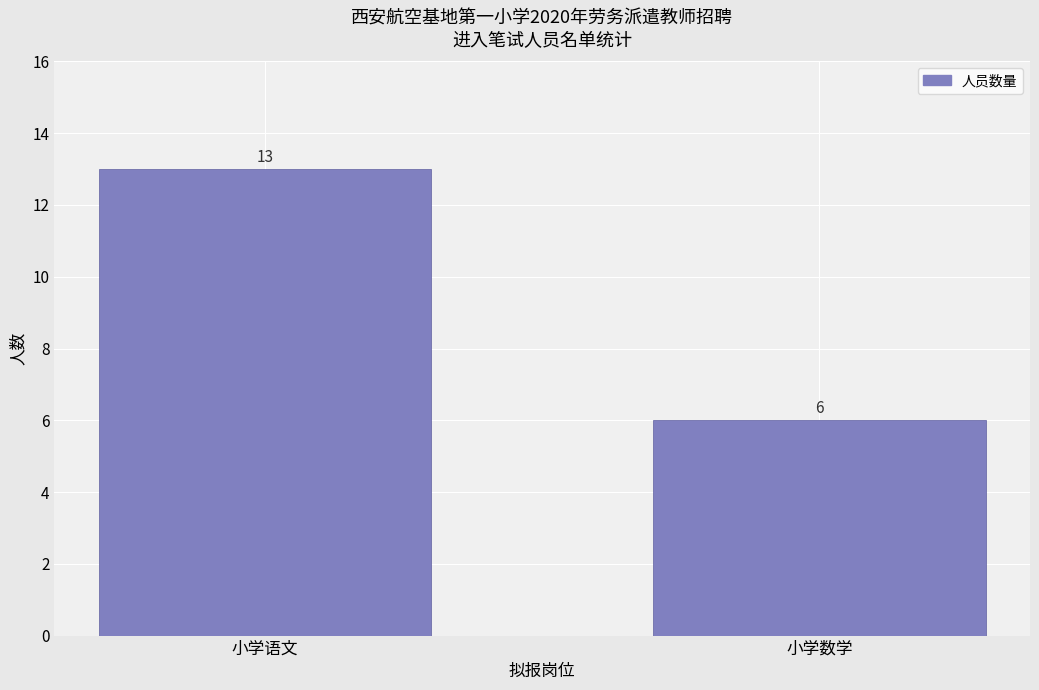

Reading left to right, extract all data points from this chart.

13	6